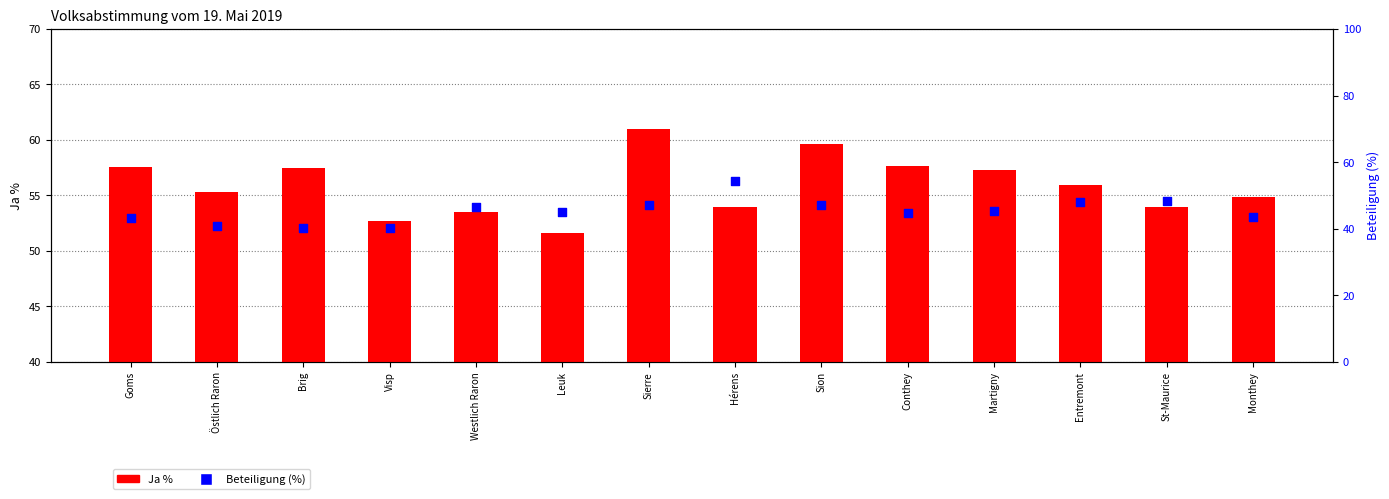

Which series has the largest total across all categories?

Ja %